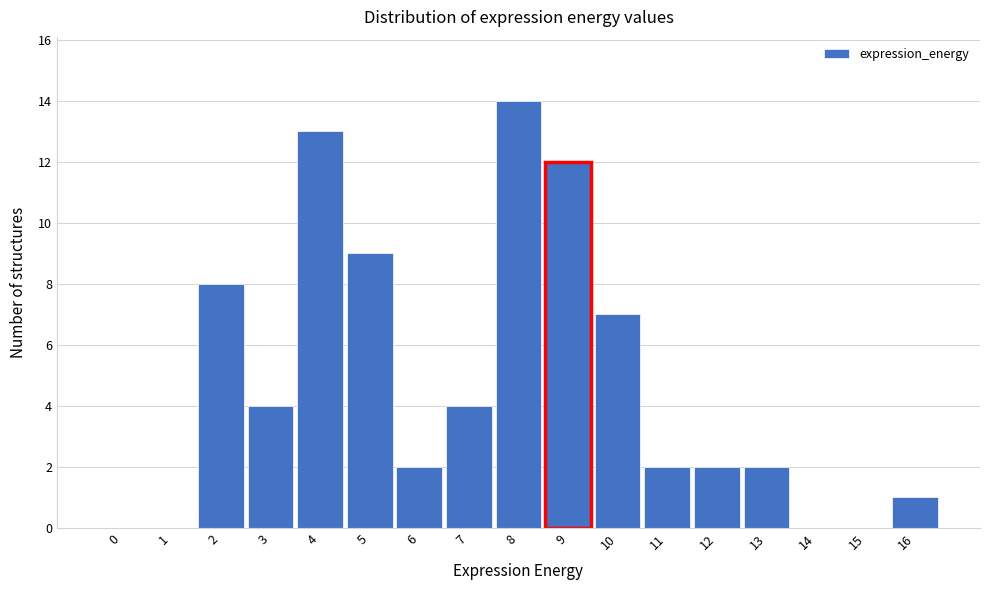

Reading right to left, what are all the values shown in this chart?

16=1	15=0	14=0	13=2	12=2	11=2	10=7	9=12	8=14	7=4	6=2	5=9	4=13	3=4	2=8	1=0	0=0